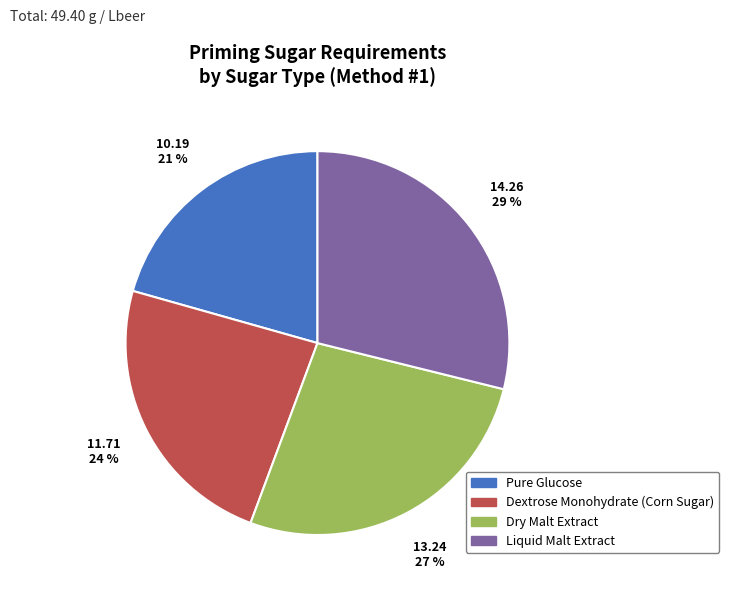

Which slice is the largest?

Liquid Malt Extract